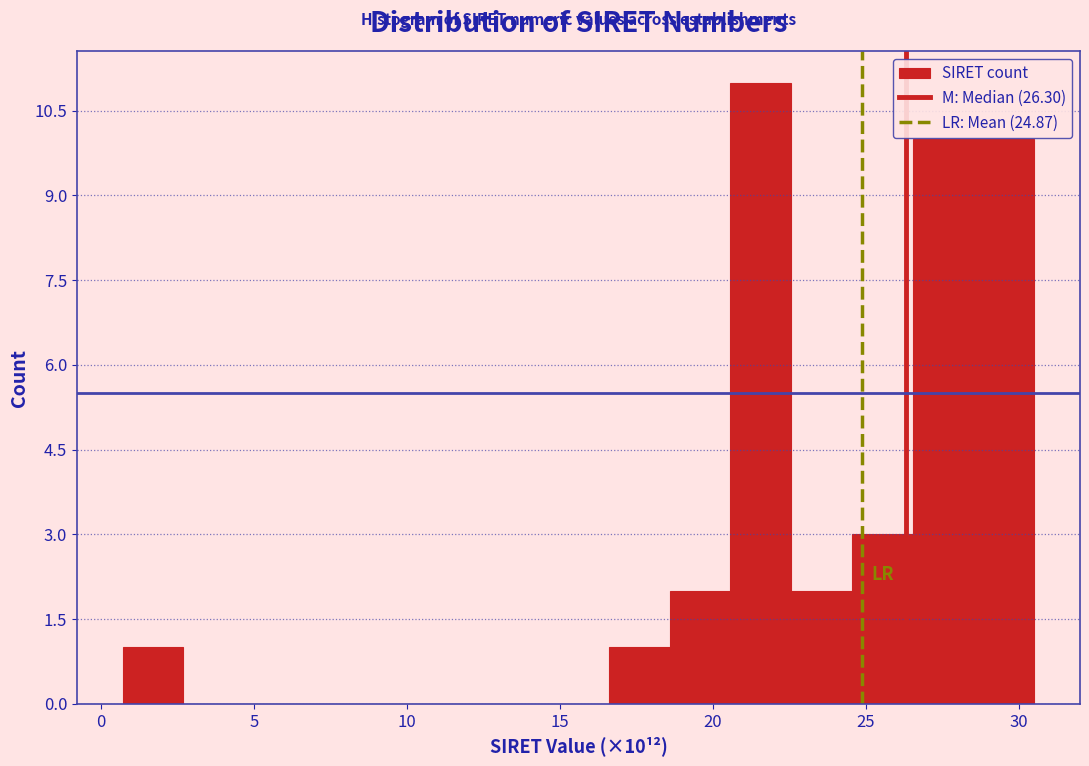

Around what value on the x-axis is the tallest bar? Give the approximate position of its centre, as read against the axis.

21.5